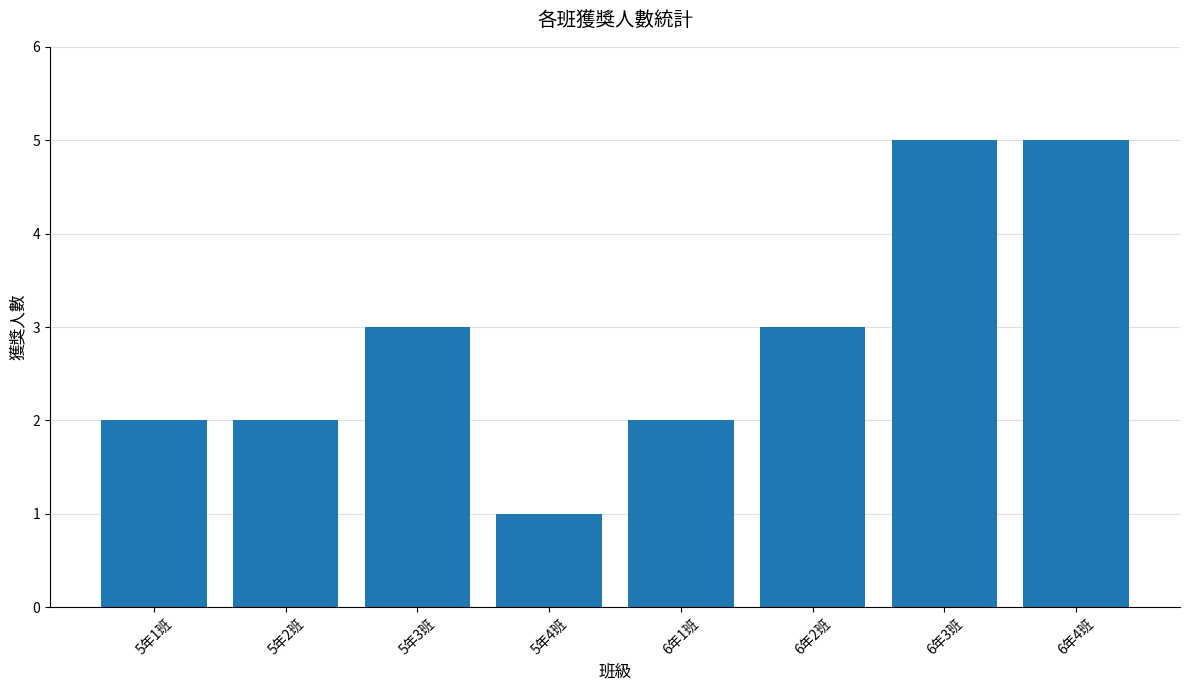

What is the sum of the values at 5年4班 and 6年2班?

4